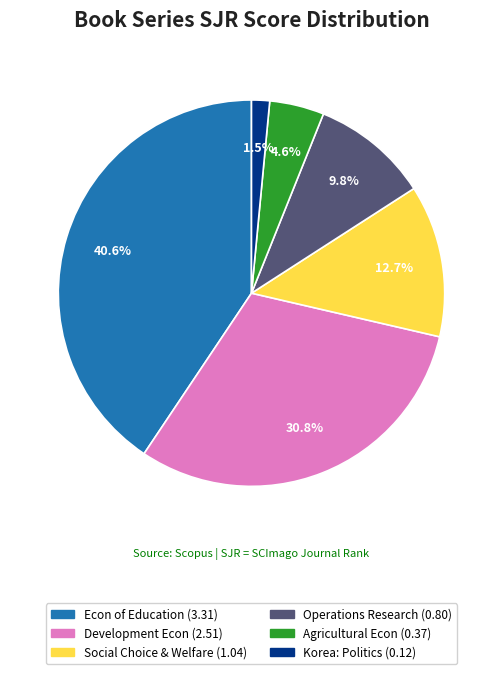

Is there any slice that represents more than half of the pie?

No